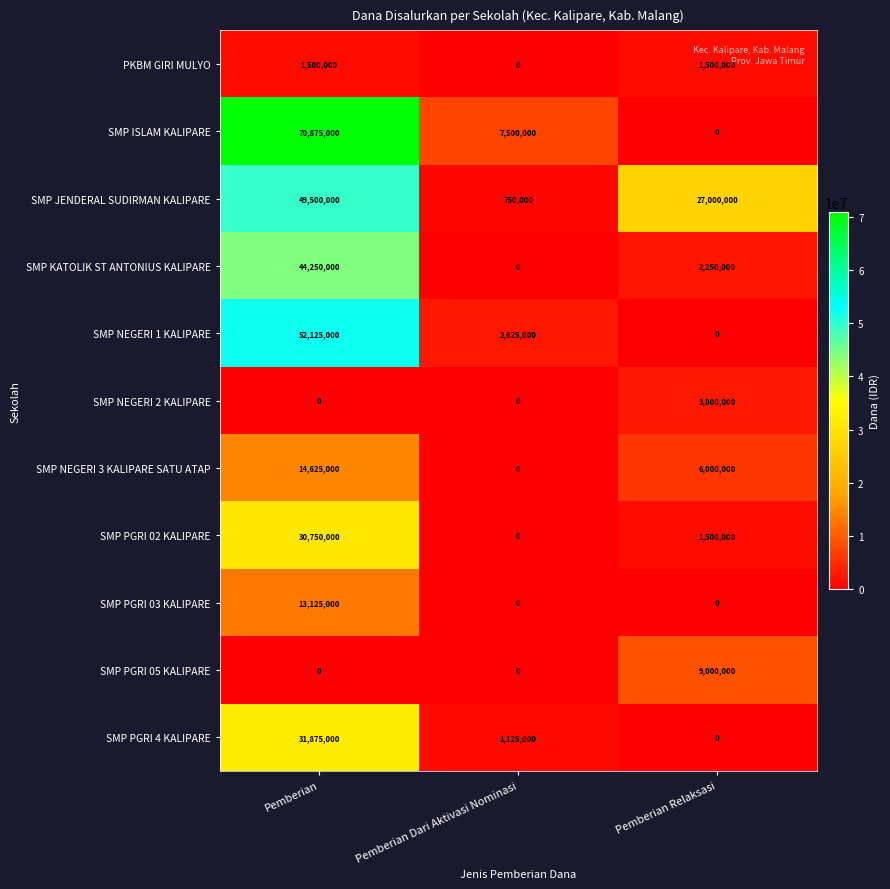

What is the maximum value for SMP NEGERI 1 KALIPARE?

52125000